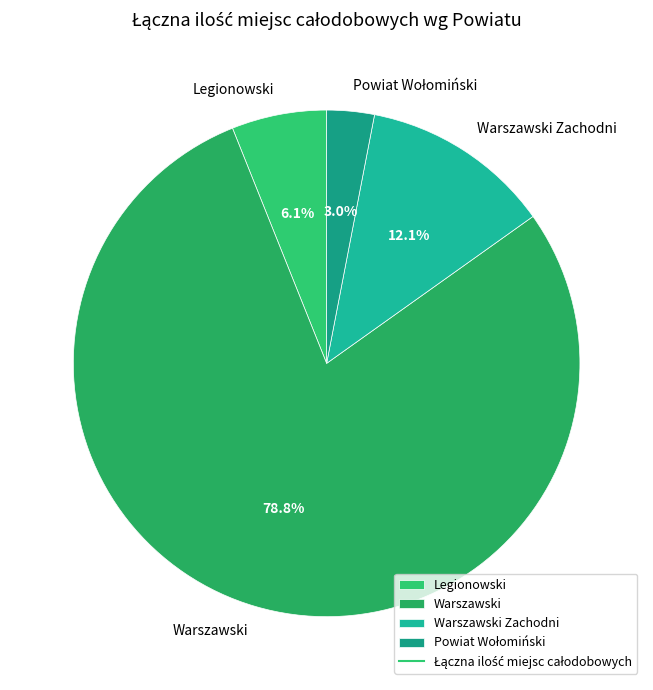

What portion of the pie excludes Legionowski?

93.9%